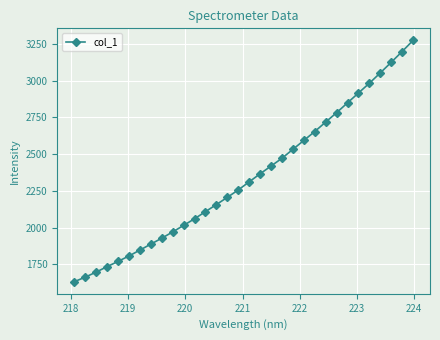

What is the difference between the second highest and second lowest values?

1535.8